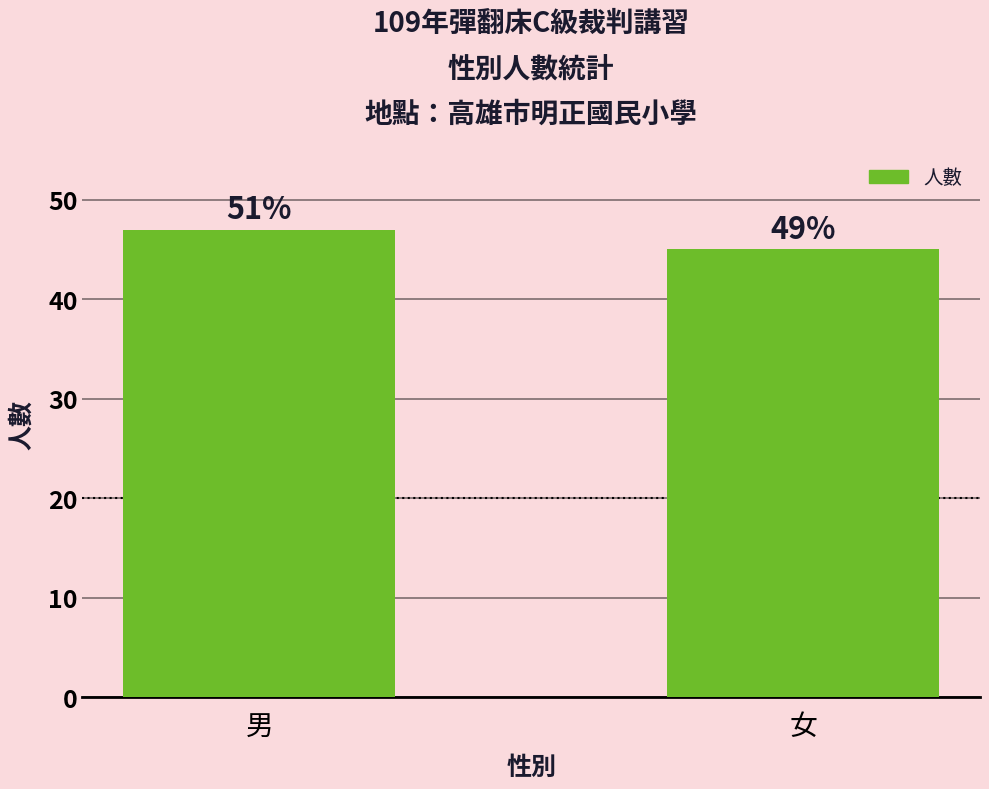

Reading left to right, extract all data points from this chart.

男=47	女=45